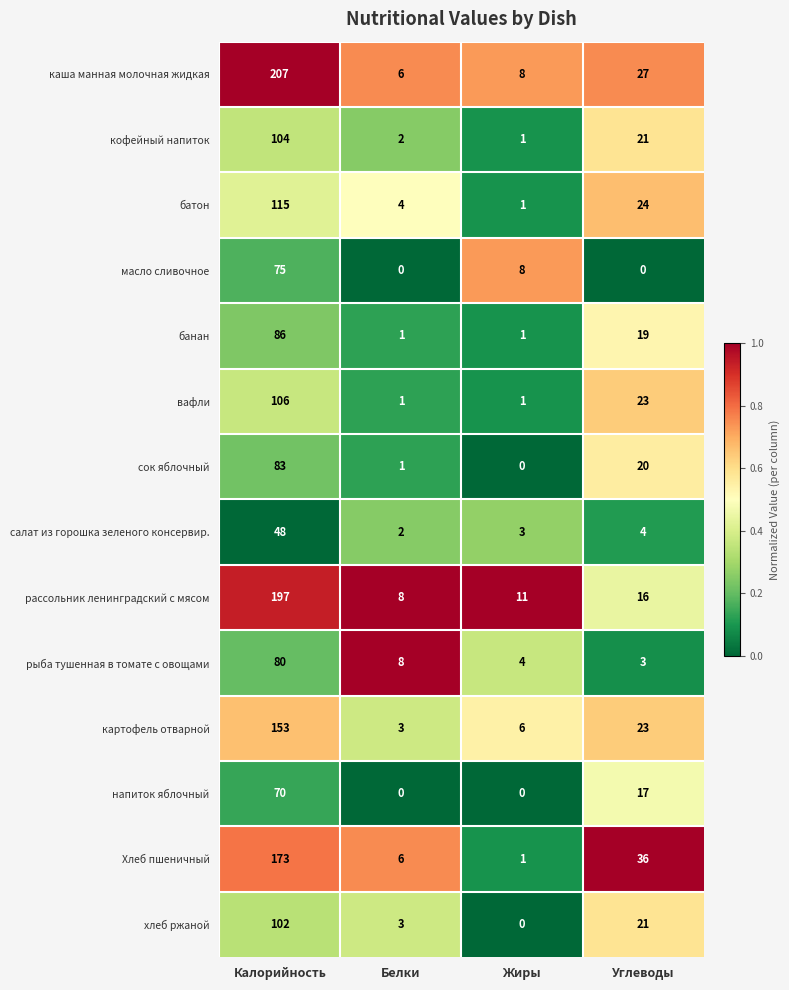

Is it true that напиток яблочный equals 25 at Углеводы?

False